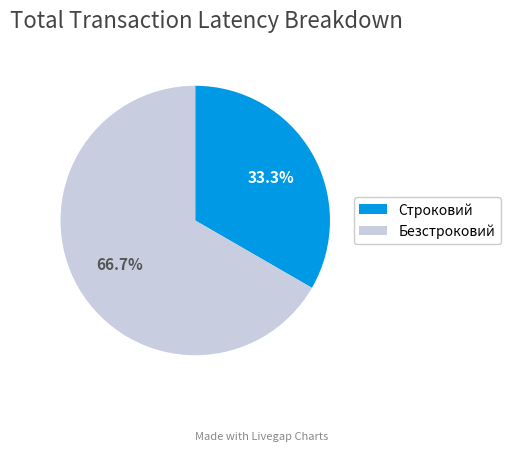

Rank the categories by value from lowest to highest.

Строковий, Безстроковий